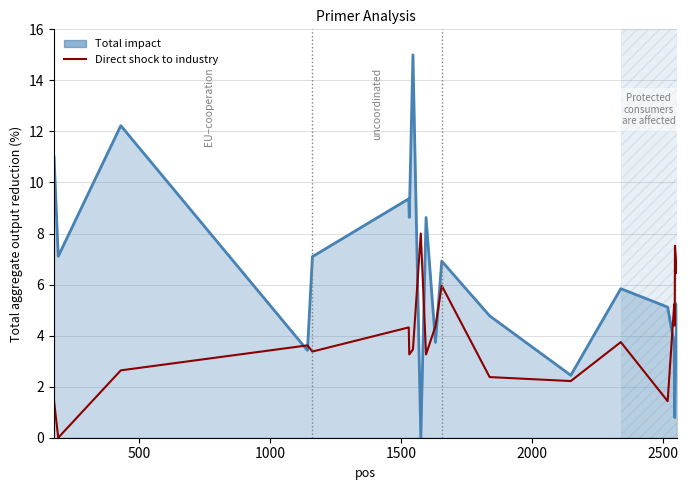

What is the highest value of the Direct shock to industry series?

8.0